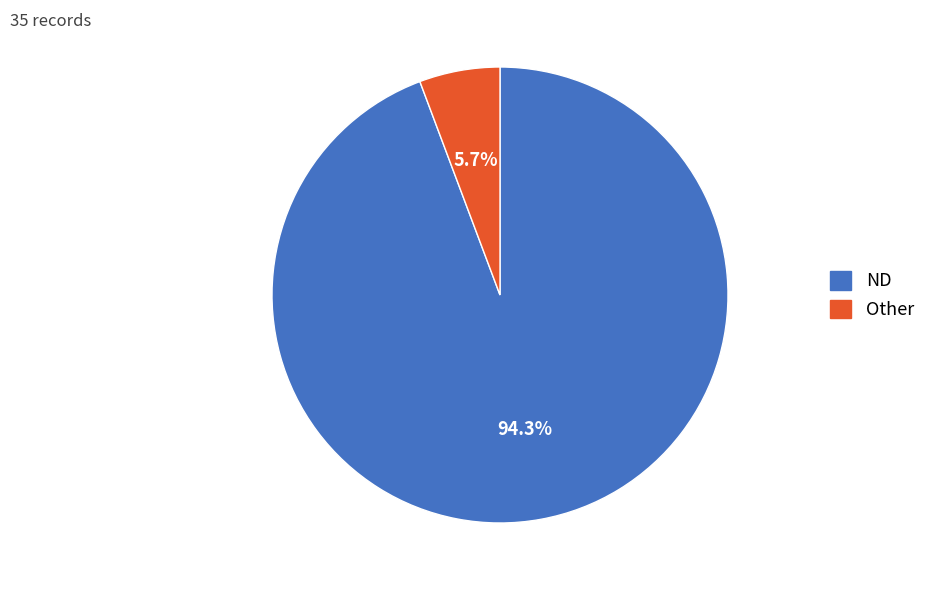

How many slices are in this pie chart?

2